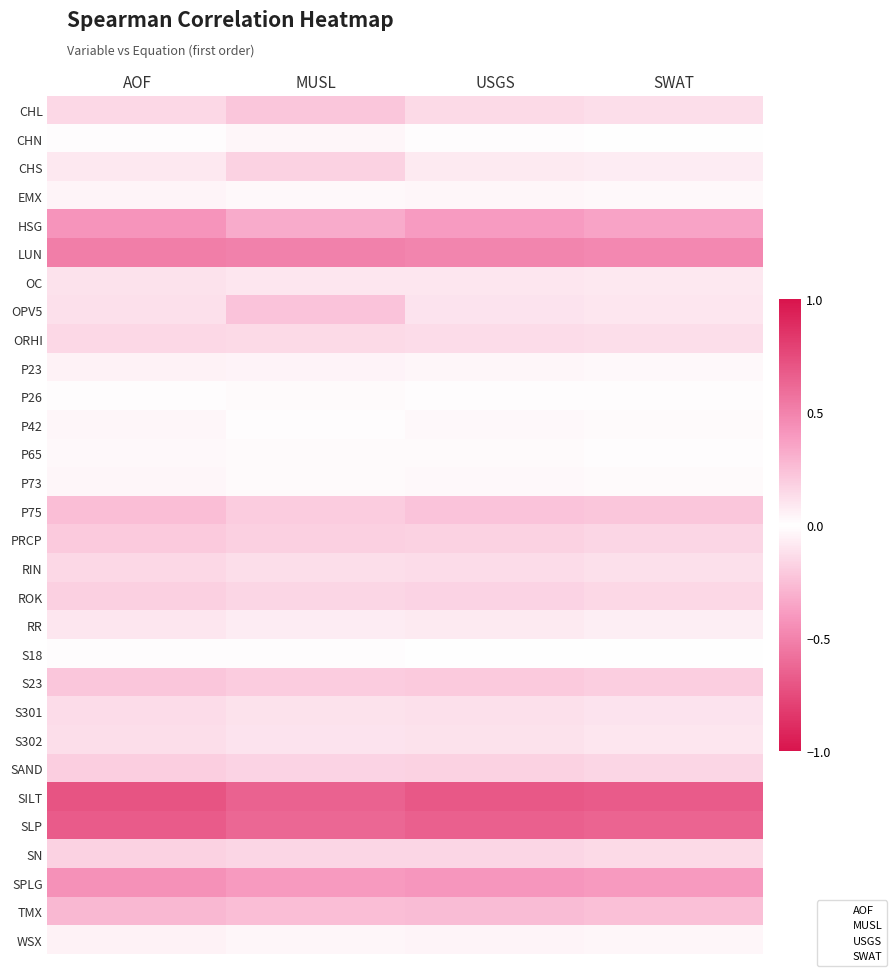

Reading right to left, transcribe all the data shown in this chart.

CHL: SWAT=0.1	USGS=0.1	MUSL=0.2	AOF=0.2
CHN: SWAT=0.0	USGS=0.0	MUSL=-0.0	AOF=0.0
CHS: SWAT=-0.1	USGS=-0.1	MUSL=-0.2	AOF=-0.1
EMX: SWAT=0.0	USGS=0.0	MUSL=-0.0	AOF=0.0
HSG: SWAT=-0.4	USGS=-0.4	MUSL=-0.3	AOF=-0.4
LUN: SWAT=-0.5	USGS=-0.5	MUSL=-0.5	AOF=-0.5
OC: SWAT=-0.1	USGS=-0.1	MUSL=0.1	AOF=-0.1
OPV5: SWAT=0.1	USGS=0.1	MUSL=0.2	AOF=0.1
ORHI: SWAT=-0.1	USGS=-0.1	MUSL=-0.1	AOF=-0.1
P23: SWAT=0.0	USGS=0.0	MUSL=-0.0	AOF=0.1
P26: SWAT=-0.0	USGS=-0.0	MUSL=-0.0	AOF=-0.0
P42: SWAT=0.0	USGS=0.0	MUSL=0.0	AOF=0.0
P65: SWAT=0.0	USGS=0.0	MUSL=0.0	AOF=0.0
P73: SWAT=0.0	USGS=0.0	MUSL=0.0	AOF=0.0
P75: SWAT=-0.2	USGS=-0.2	MUSL=-0.2	AOF=-0.3
PRCP: SWAT=-0.2	USGS=-0.2	MUSL=-0.2	AOF=-0.2
RIN: SWAT=-0.1	USGS=-0.1	MUSL=-0.1	AOF=-0.1
ROK: SWAT=-0.2	USGS=-0.2	MUSL=-0.2	AOF=-0.2
RR: SWAT=-0.1	USGS=-0.1	MUSL=-0.1	AOF=-0.1
S18: SWAT=-0.0	USGS=-0.0	MUSL=-0.0	AOF=-0.0
S23: SWAT=0.2	USGS=0.2	MUSL=0.2	AOF=0.2
S301: SWAT=-0.1	USGS=-0.1	MUSL=-0.1	AOF=-0.1
S302: SWAT=0.1	USGS=0.1	MUSL=0.1	AOF=0.1
SAND: SWAT=0.2	USGS=0.2	MUSL=0.2	AOF=0.2
SILT: SWAT=0.7	USGS=0.7	MUSL=0.6	AOF=0.7
SLP: SWAT=0.6	USGS=0.7	MUSL=0.6	AOF=0.7
SN: SWAT=-0.1	USGS=-0.2	MUSL=-0.2	AOF=-0.2
SPLG: SWAT=0.4	USGS=0.4	MUSL=0.4	AOF=0.4
TMX: SWAT=-0.2	USGS=-0.3	MUSL=-0.3	AOF=-0.3
WSX: SWAT=0.0	USGS=0.0	MUSL=0.0	AOF=0.0